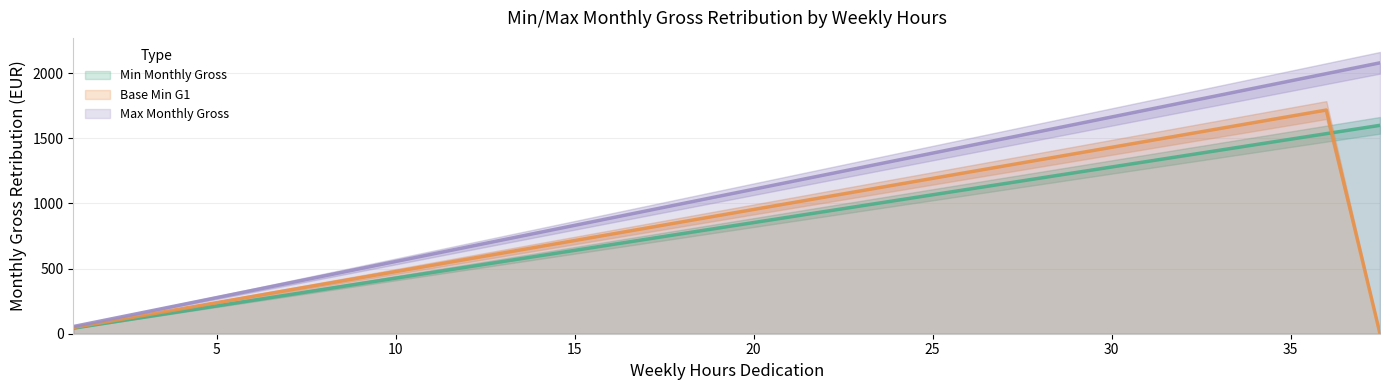

Does the chart display data point markers on the line(s)?

No